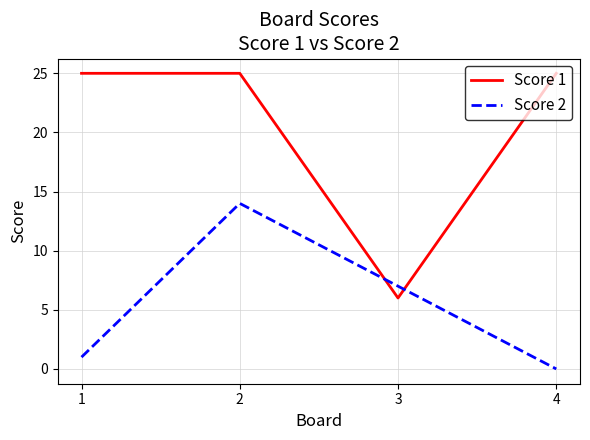

What is the average value of the Score 1 series?

20